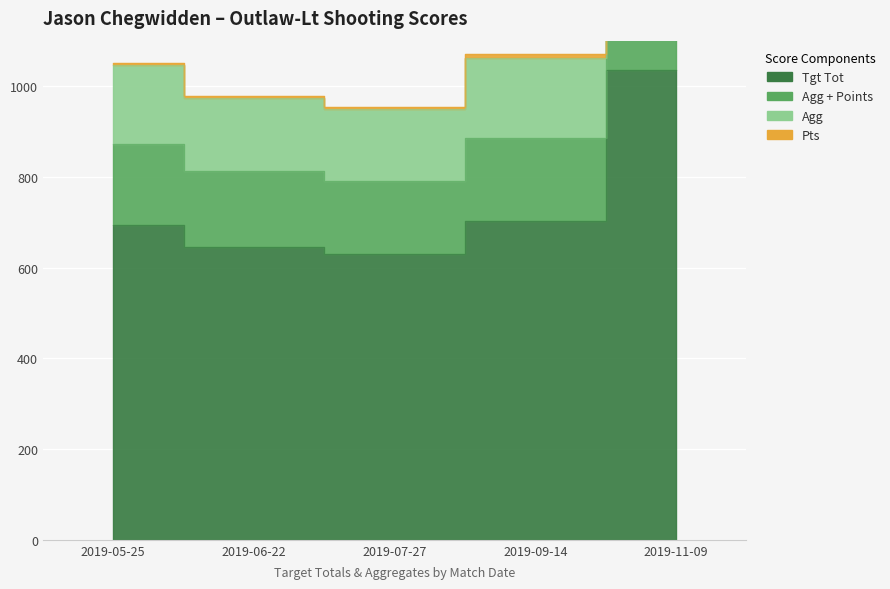

What is the difference between the Agg values at 2019-05-25 and 2019-11-09?

1.0